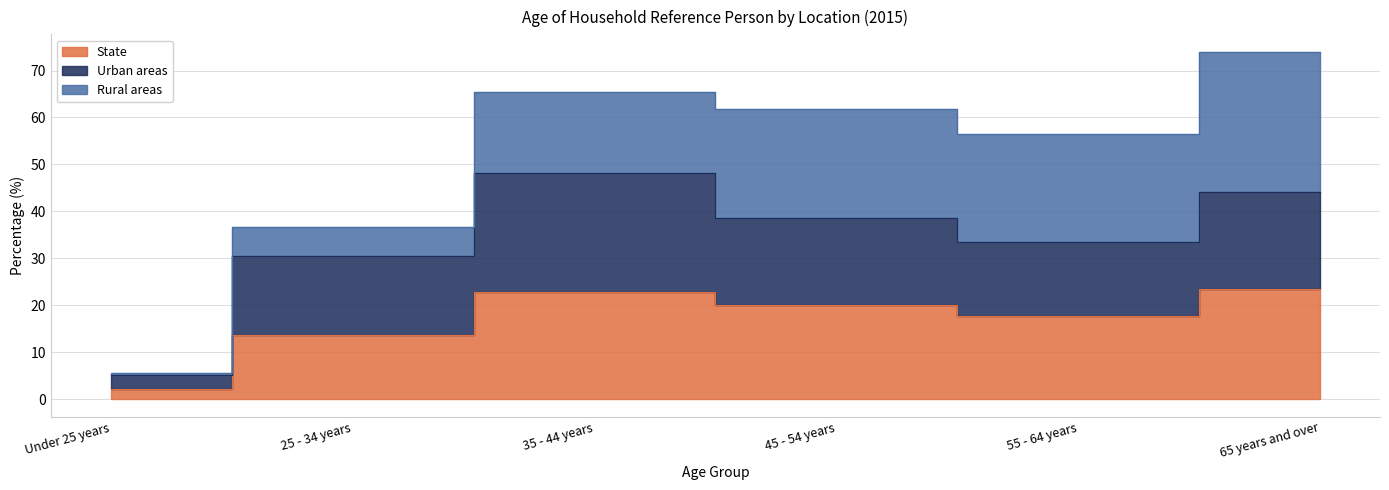

Where is the first local minimum for State?

55 - 64 years